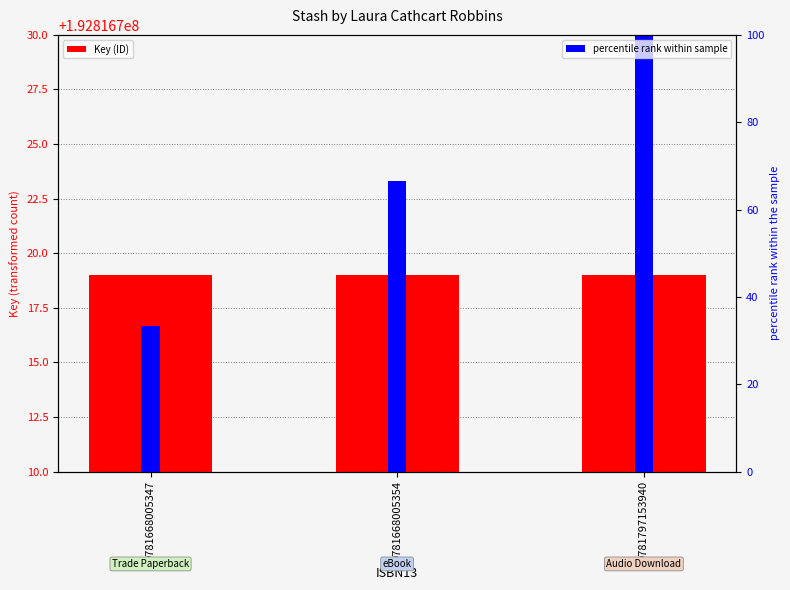

At which category is the sum across all series the highest?

9781797153940